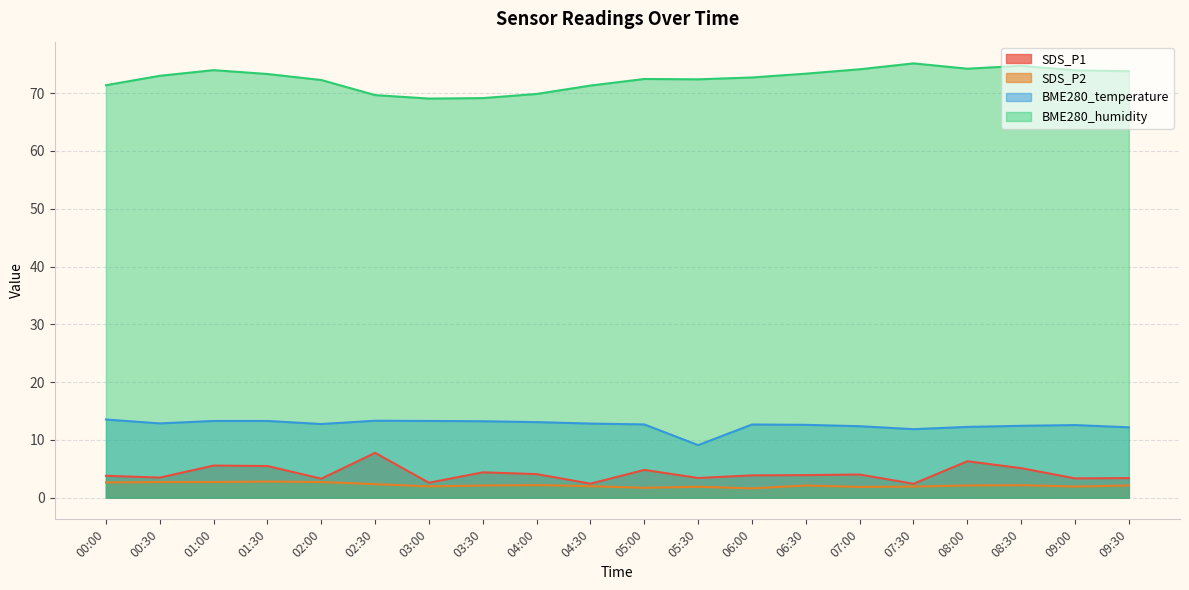

Reading left to right, transcribe all the data shown in this chart.

SDS_P1: 3.8	3.5	5.5	5.5	3.3	7.8	2.6	4.4	4.1	2.4	4.8	3.4	3.9	3.9	4.0	2.4	6.3	5.1	3.3	3.4
SDS_P2: 2.6	2.7	2.7	2.8	2.7	2.3	1.9	2.1	2.2	2.0	1.7	1.9	1.6	2.1	1.9	1.9	2.1	2.1	1.9	2.1
BME280_temperature: 13.5	12.8	13.3	13.3	12.7	13.3	13.3	13.2	13.1	12.8	12.7	9.1	12.7	12.6	12.4	11.8	12.2	12.4	12.6	12.2
BME280_humidity: 71.4	73.0	74.0	73.3	72.3	69.7	69.1	69.2	69.9	71.3	72.5	72.4	72.7	73.4	74.1	75.2	74.2	74.7	74.0	73.8